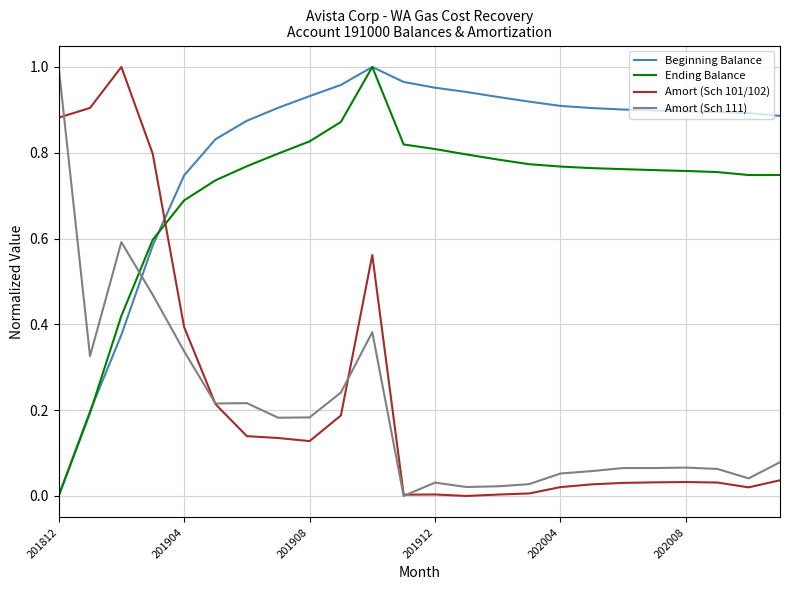

Count the number of categories in the chart.

24